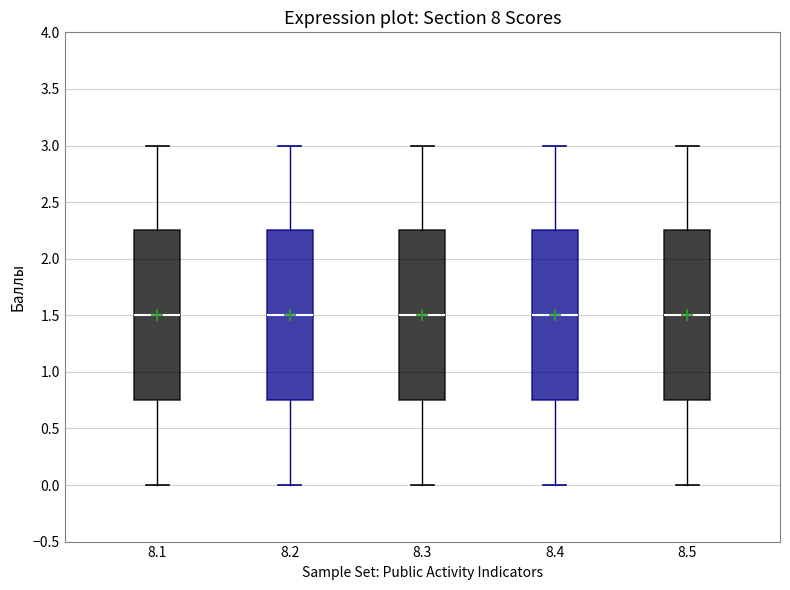

Reading left to right, read every box against the y-axis: the position of its median line, the range the box covers, and the ends of its whiskers. The values are not printed on the chart, so give them approximately, as read against the axis.

8.1: median 1.50, box 0.75 to 2.25, whiskers 0.00 to 3.00
8.2: median 1.50, box 0.75 to 2.25, whiskers 0.00 to 3.00
8.3: median 1.50, box 0.75 to 2.25, whiskers 0.00 to 3.00
8.4: median 1.50, box 0.75 to 2.25, whiskers 0.00 to 3.00
8.5: median 1.50, box 0.75 to 2.25, whiskers 0.00 to 3.00